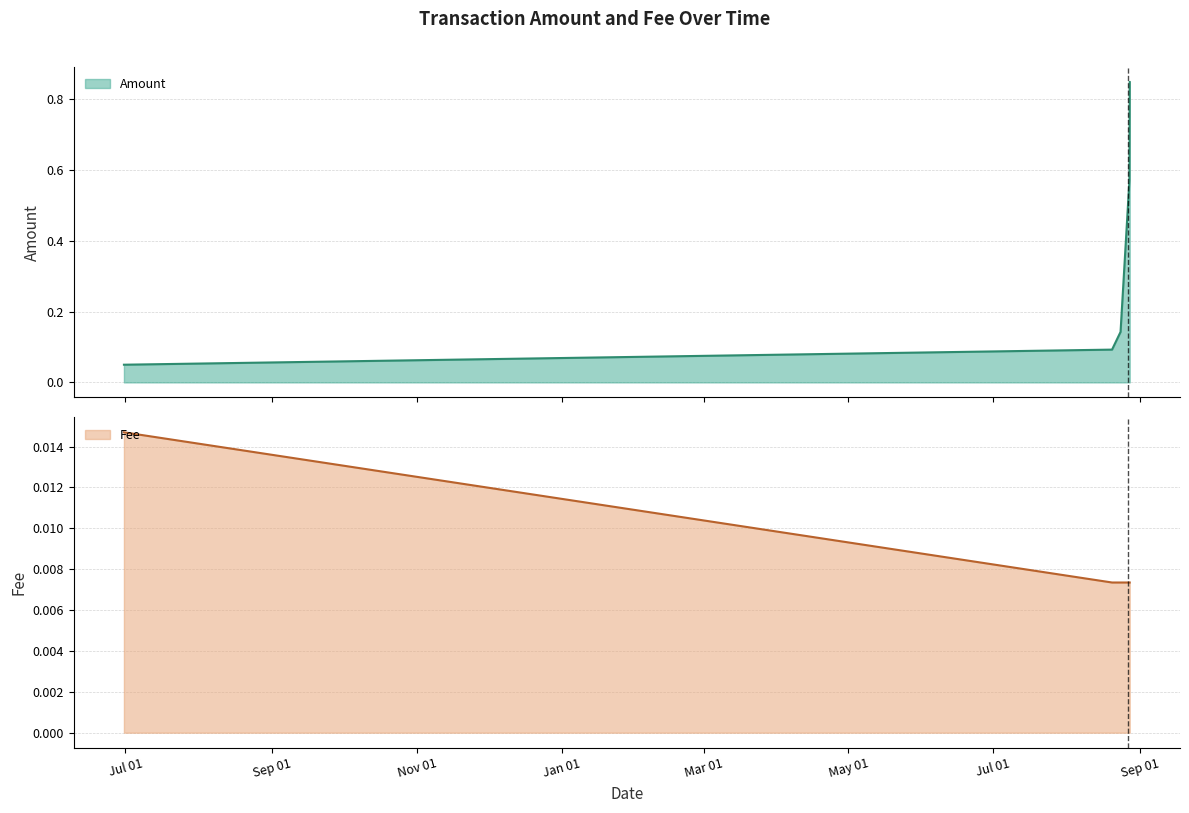

What is the maximum value for Amount?

0.8